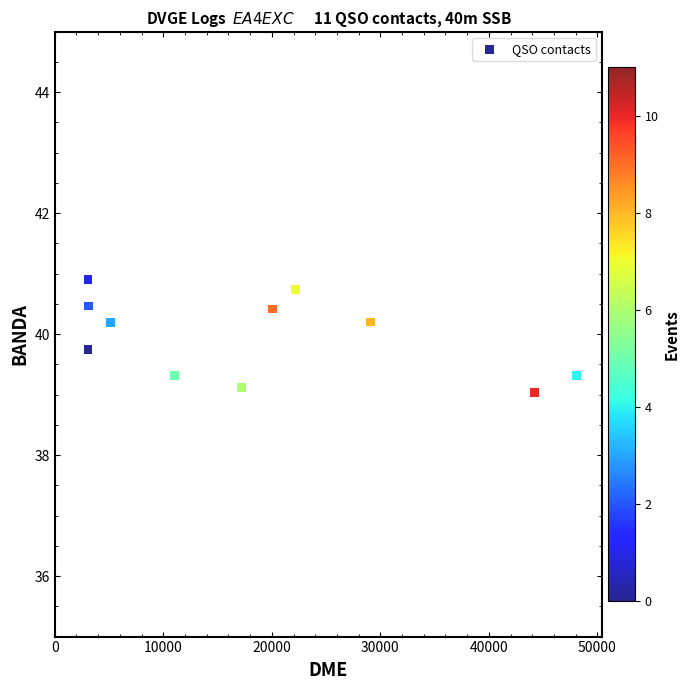

What is the range of X values (max minus min)?

44987.0